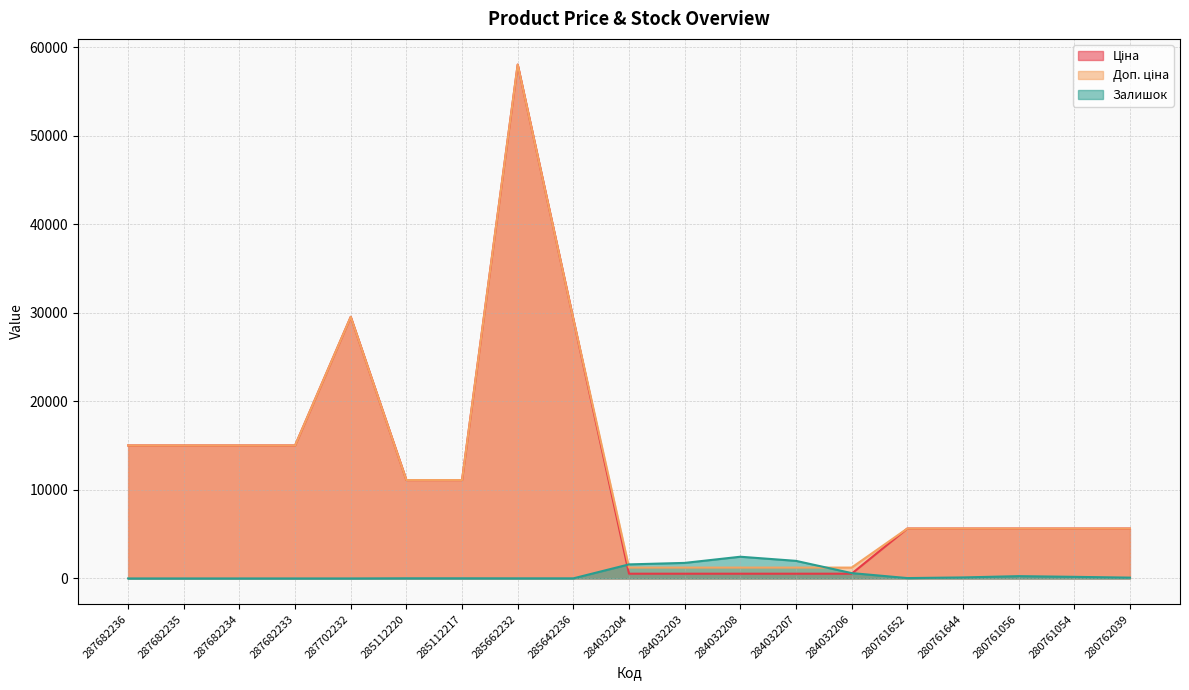

At how many categories does at least one series exceed 39639?

1